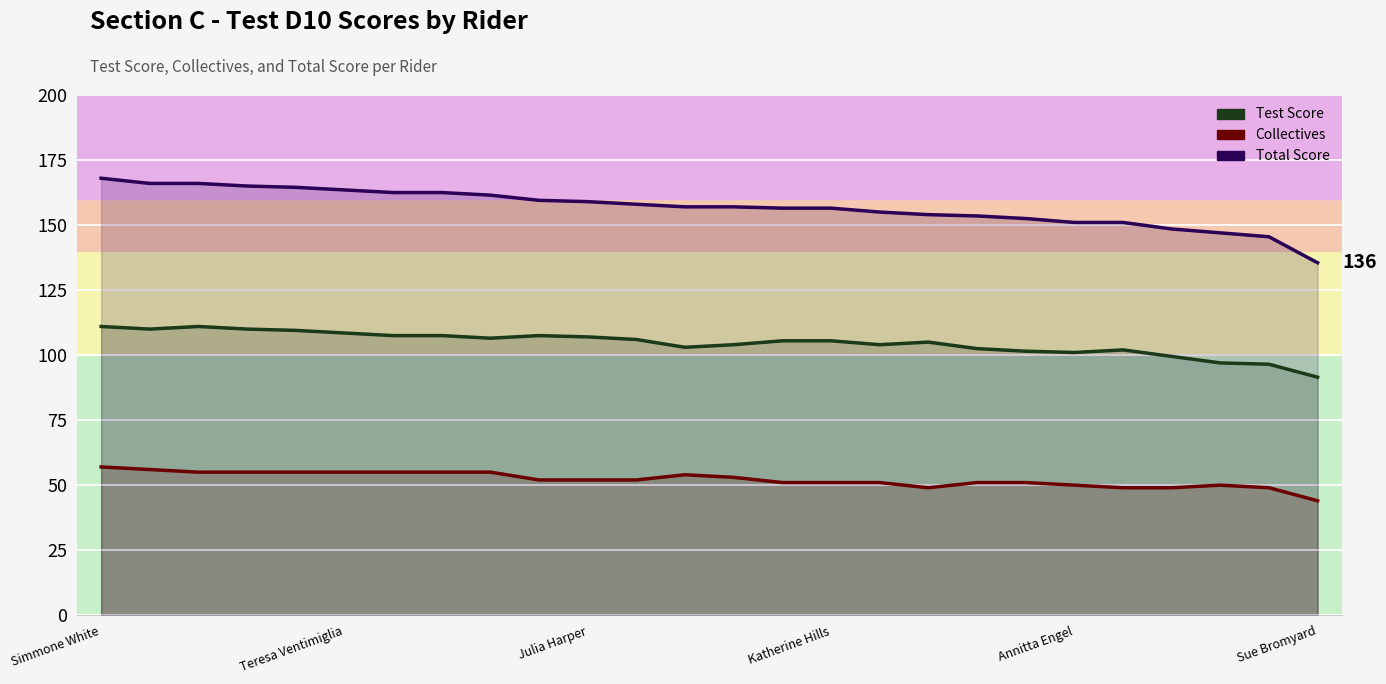

How many lines are shown in the chart?

3